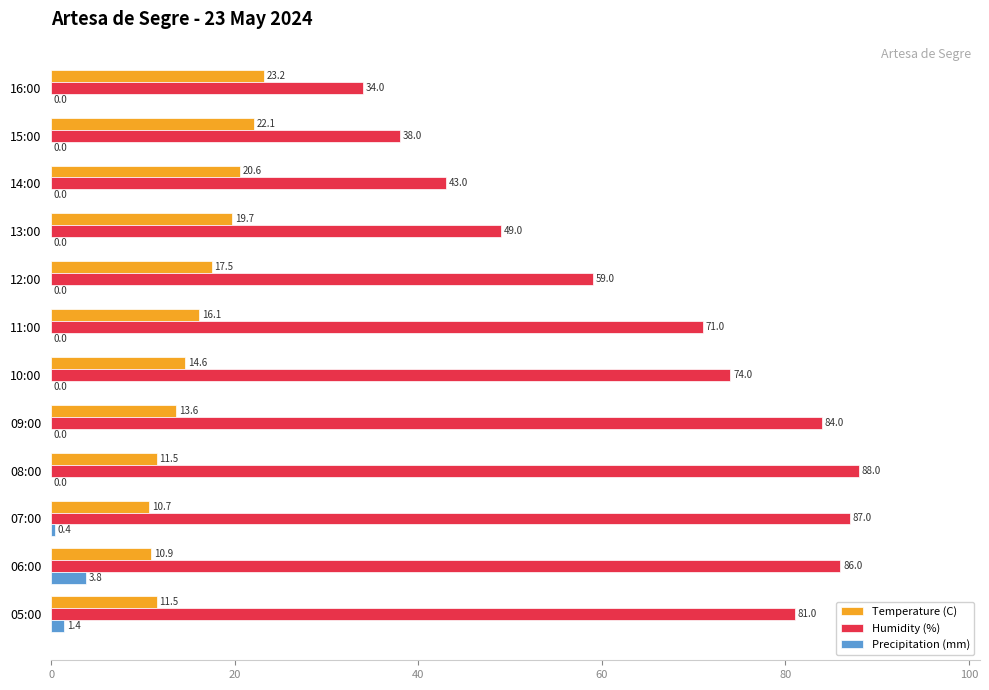

The Temperature (C) series shows 30.9 at 14:00. True or false?

False